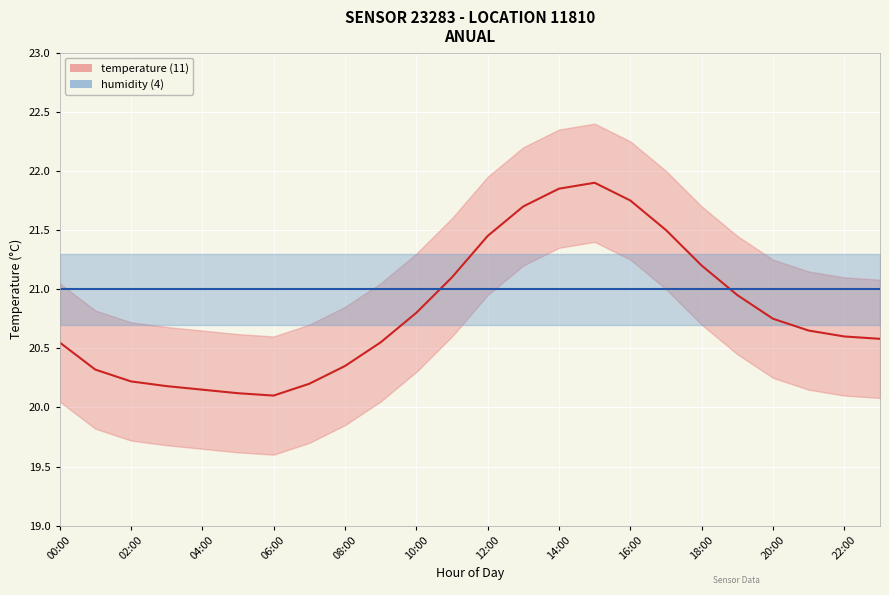

Between 02:00 and 16:00, which series saw the biggest shift?

temperature